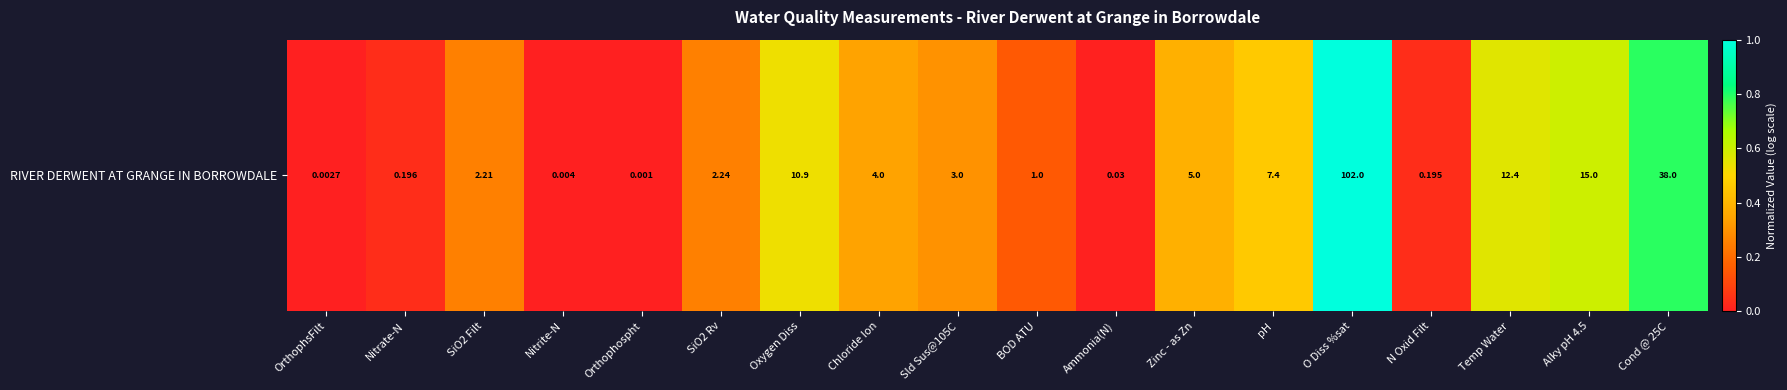

Rank the categories by value from highest to lowest.

O Diss %sat, Cond @ 25C, Alky pH 4.5, Temp Water, Oxygen Diss, pH, Zinc - as Zn, Chloride Ion, Sld Sus@105C, SiO2 Rv, SiO2 Filt, BOD ATU, Nitrate-N, N Oxid Filt, Ammonia(N), Nitrite-N, OrthophsFilt, Orthophospht